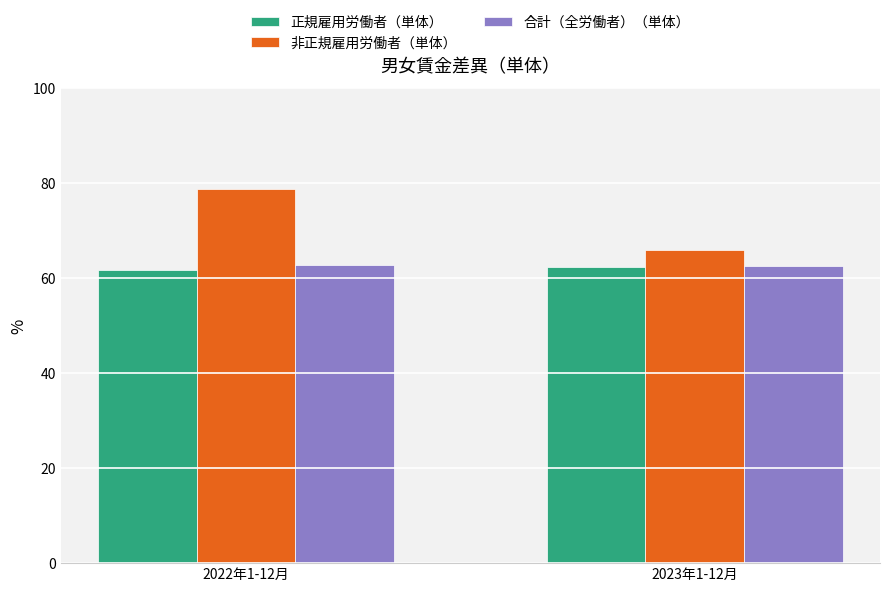

Count the number of data series in this chart.

3